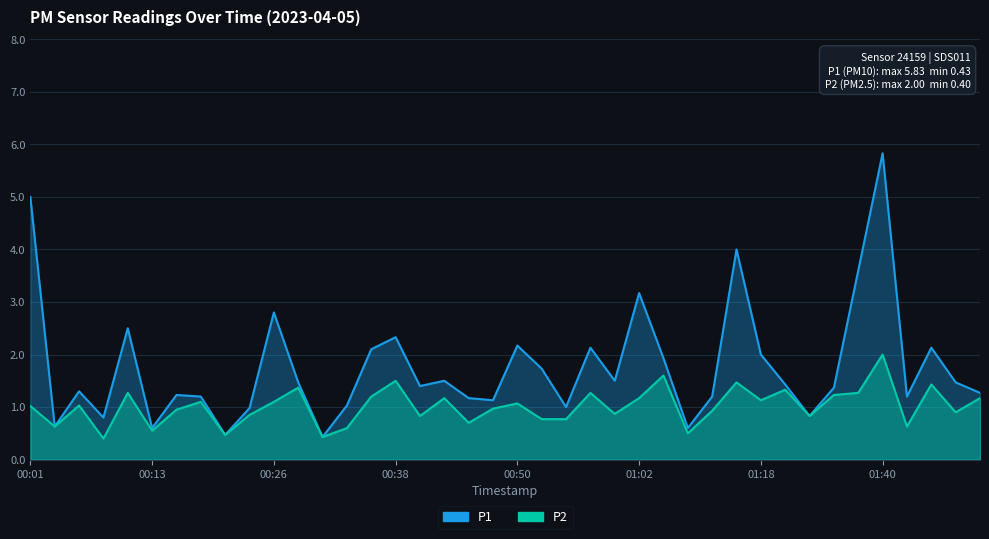

What are all the series names shown in the legend?

P1, P2